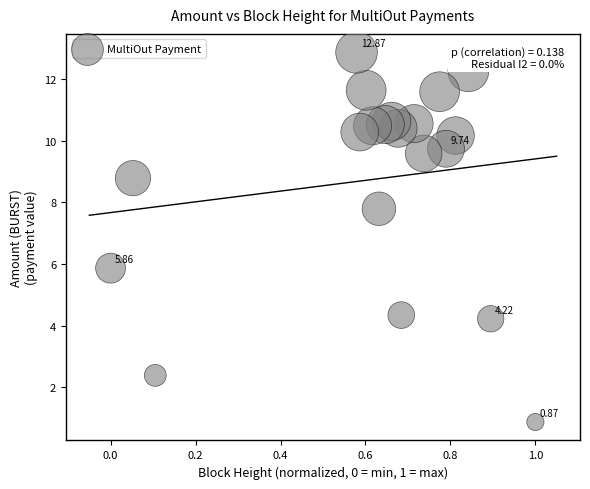

What is the range of Y values (max minus min)?

12.0